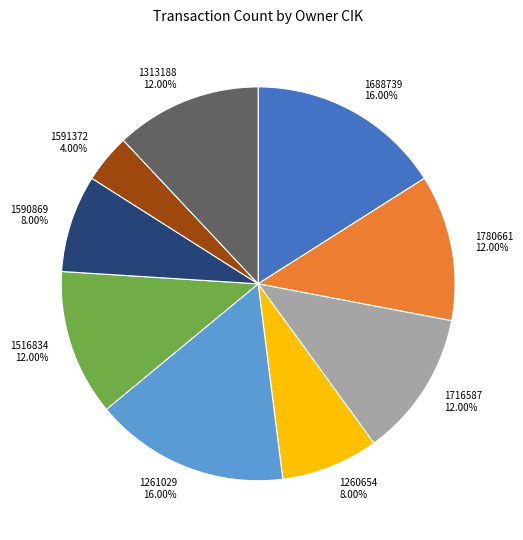

To the nearest percent, what percentage of the pie is 1780661?

12%